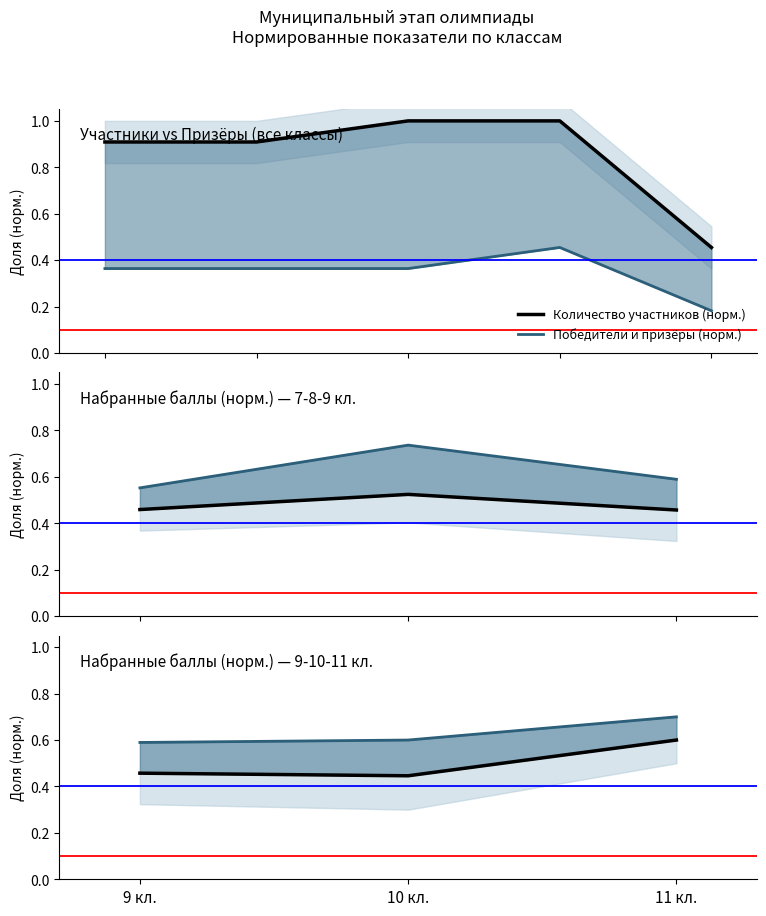

How many series are shown in this chart?

2